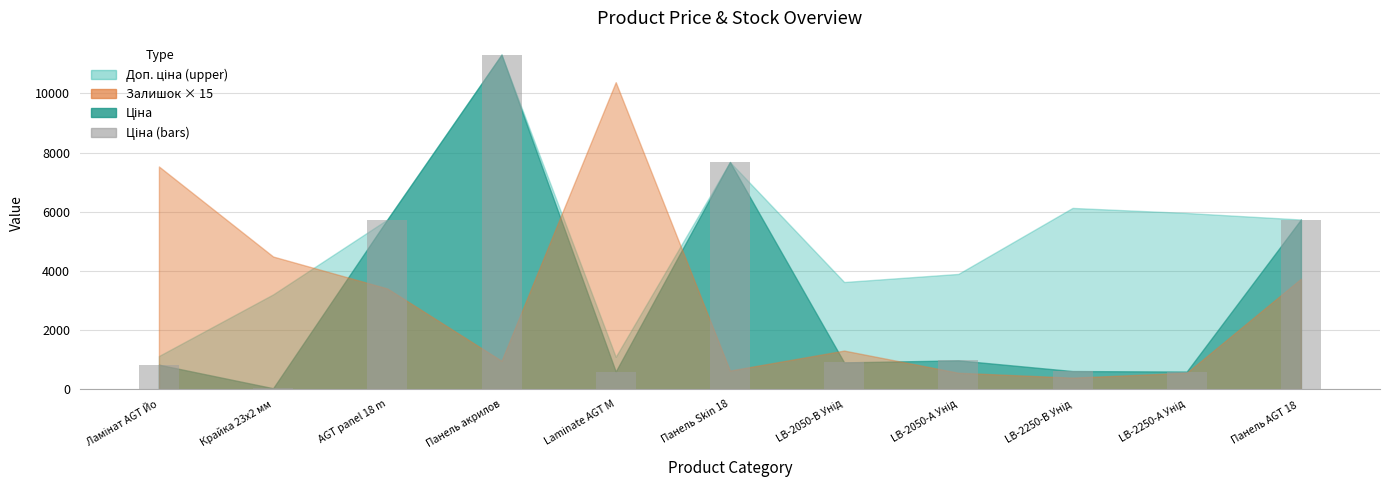

True or false: the data shows 3476.1 at Панель акрилов.

False